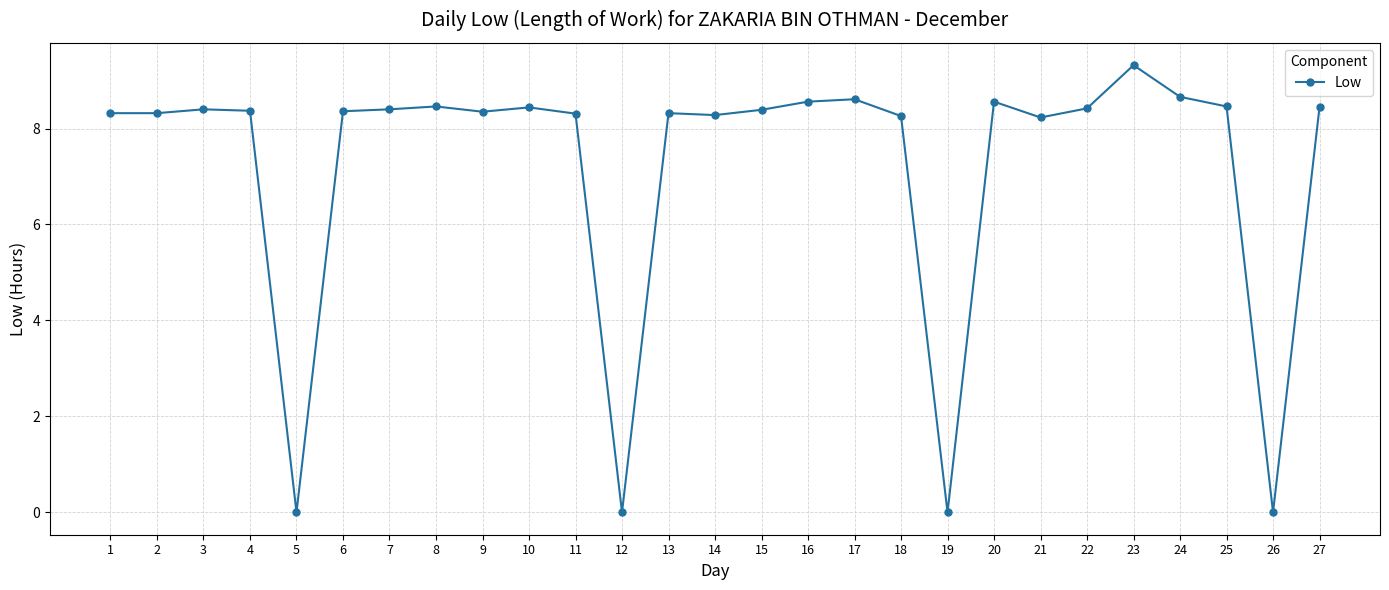

What is the average value?

7.2